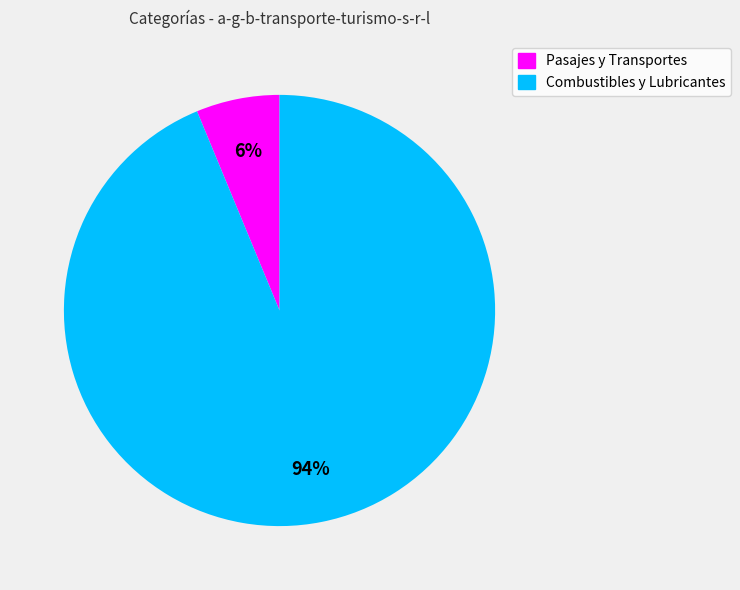

Which category has the biggest portion of the pie?

Combustibles y Lubricantes